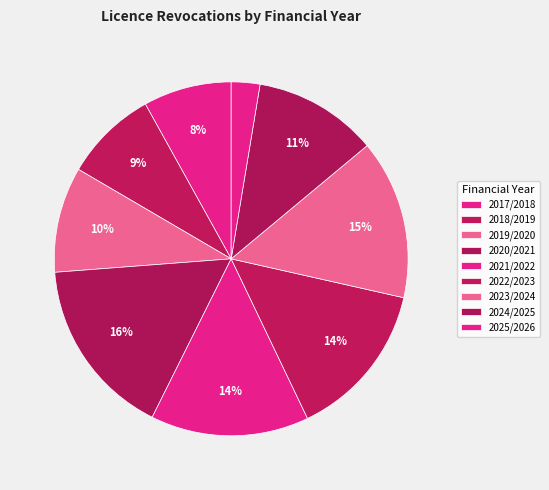

How many segments does this pie chart have?

9